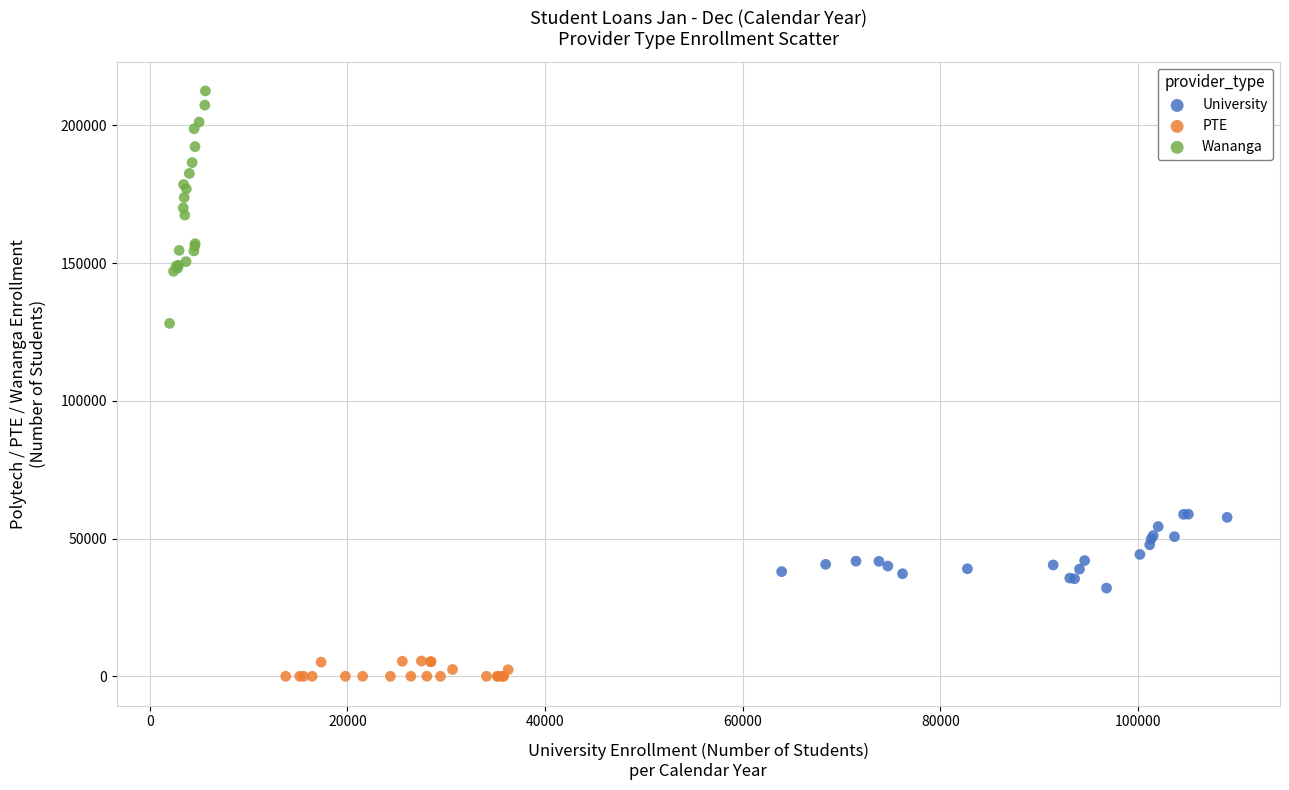

Which series has the widest spread of Y values?

Wananga